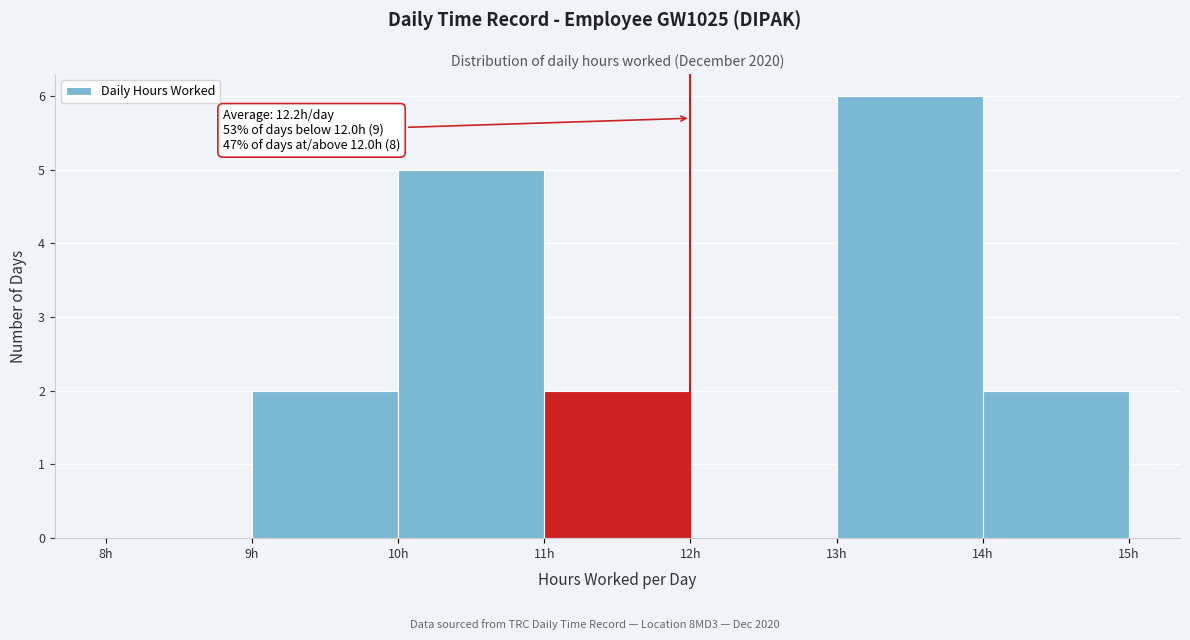

Which range on the x-axis has the tallest bar?

13 to 14